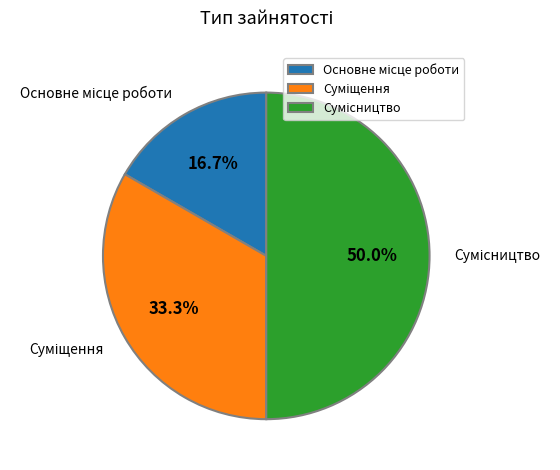

How many slices are in this pie chart?

3